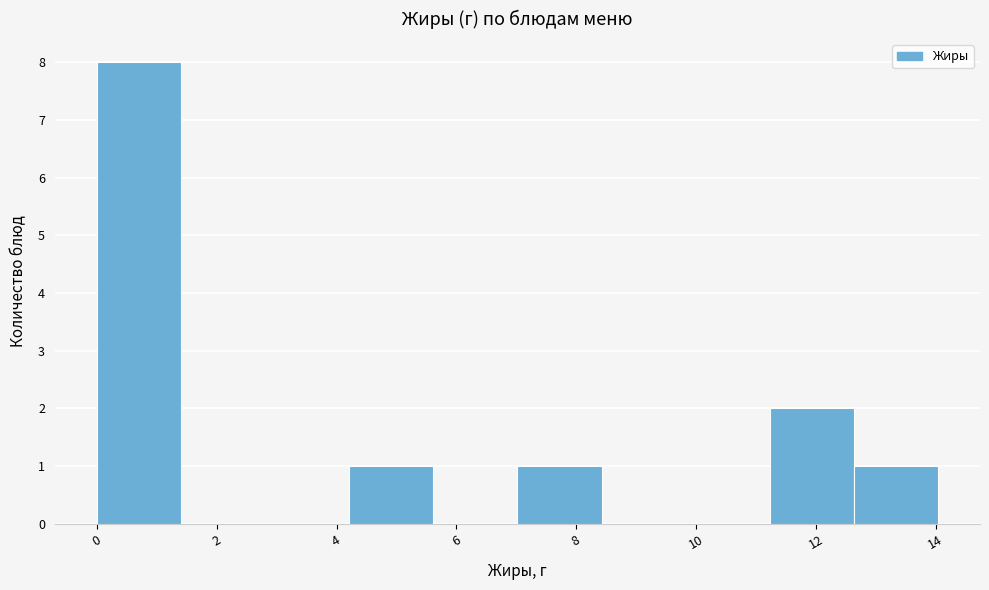

Which range on the x-axis has the tallest bar?

0.0 to 1.4